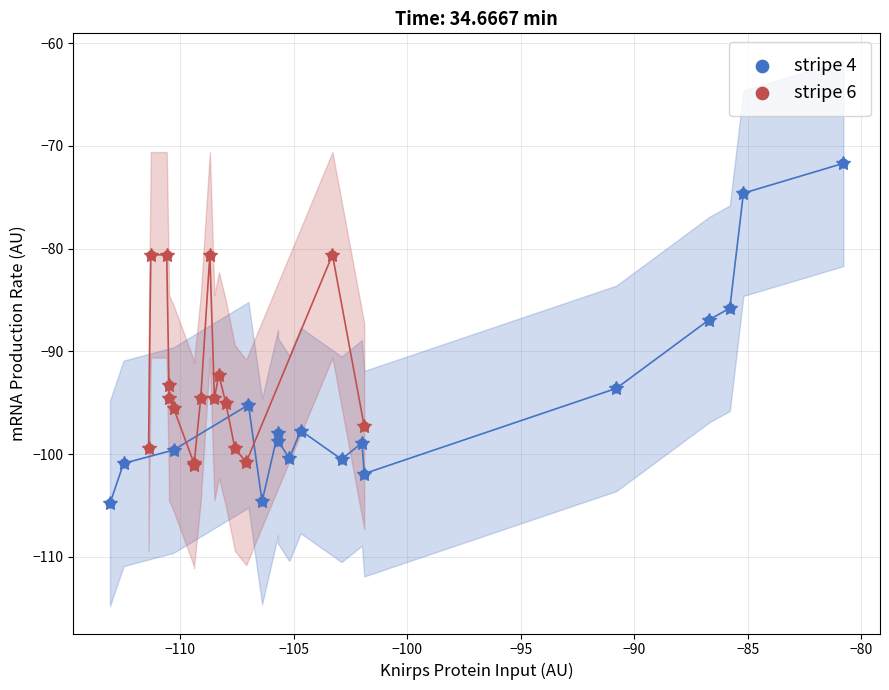

Which series has the widest spread of Y values?

stripe 4